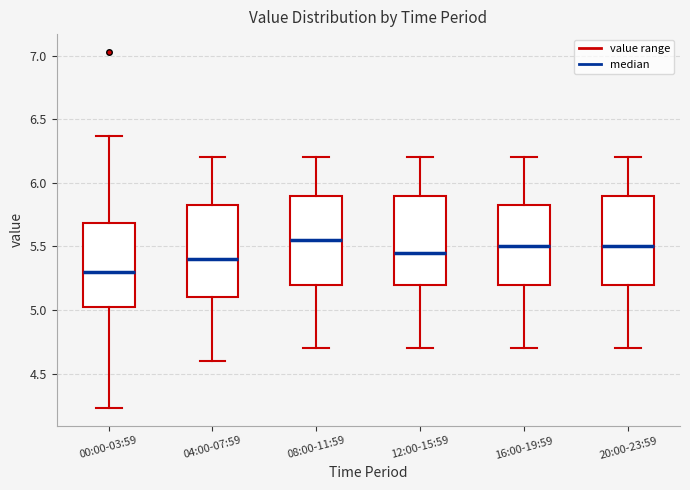

Reading left to right, read every box against the y-axis: the position of its median line, the range the box covers, and the ends of its whiskers. The values are not printed on the chart, so give them approximately, as read against the axis.

00:00-03:59: median 5.30, box 5.00 to 5.70, whiskers 4.25 to 6.35
04:00-07:59: median 5.40, box 5.10 to 5.85, whiskers 4.60 to 6.20
08:00-11:59: median 5.55, box 5.20 to 5.90, whiskers 4.70 to 6.20
12:00-15:59: median 5.45, box 5.20 to 5.90, whiskers 4.70 to 6.20
16:00-19:59: median 5.50, box 5.20 to 5.85, whiskers 4.70 to 6.20
20:00-23:59: median 5.50, box 5.20 to 5.90, whiskers 4.70 to 6.20